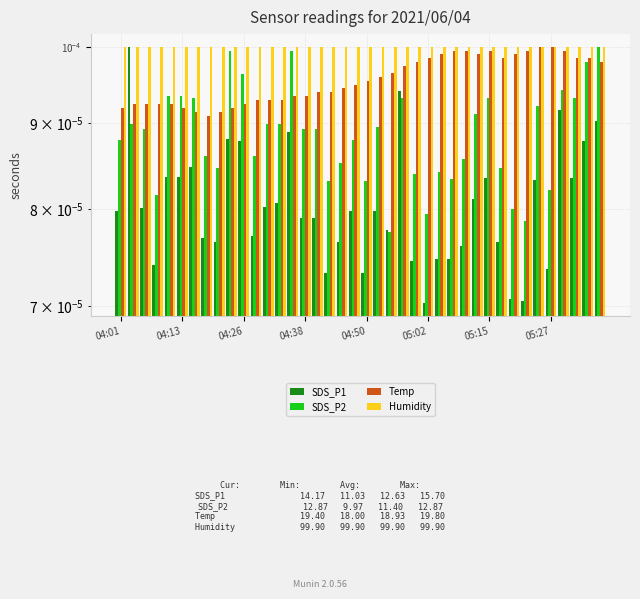

List the series in order of their overall mean, highest first.

Humidity, Temp, SDS_P2, SDS_P1